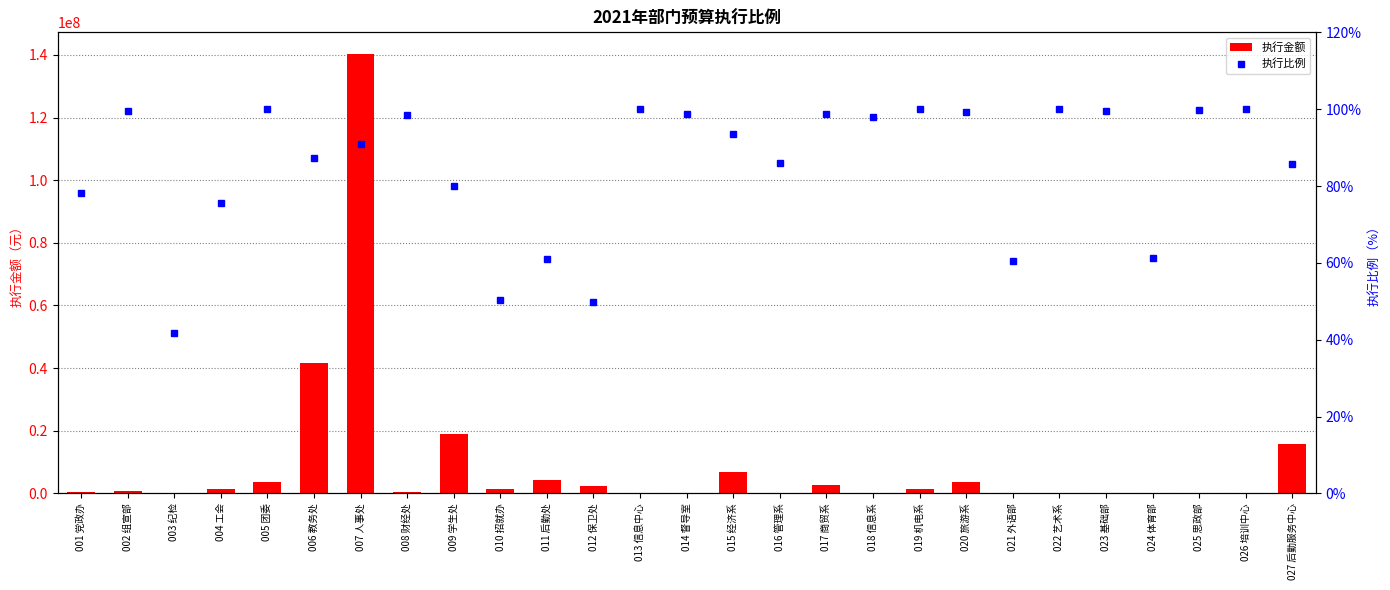

Which has a higher value, 020 旅游系 or 011 后勤处?

011 后勤处